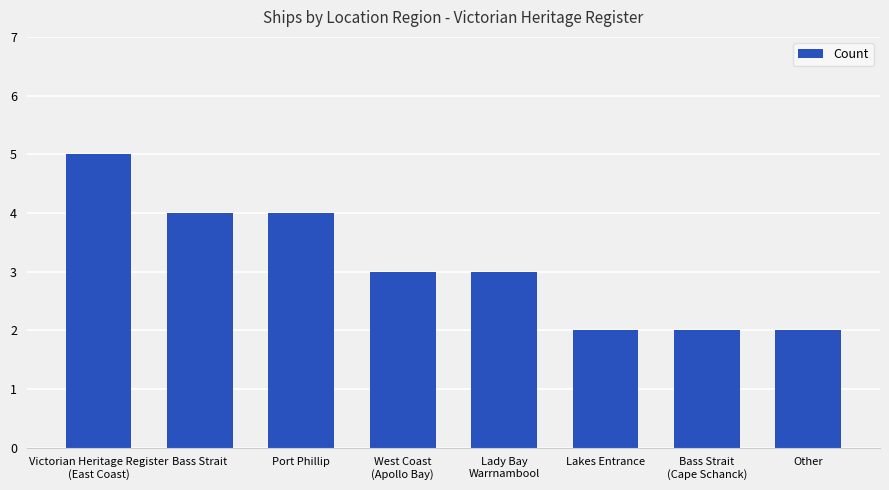

Count the values in the range 2 to 4.

7